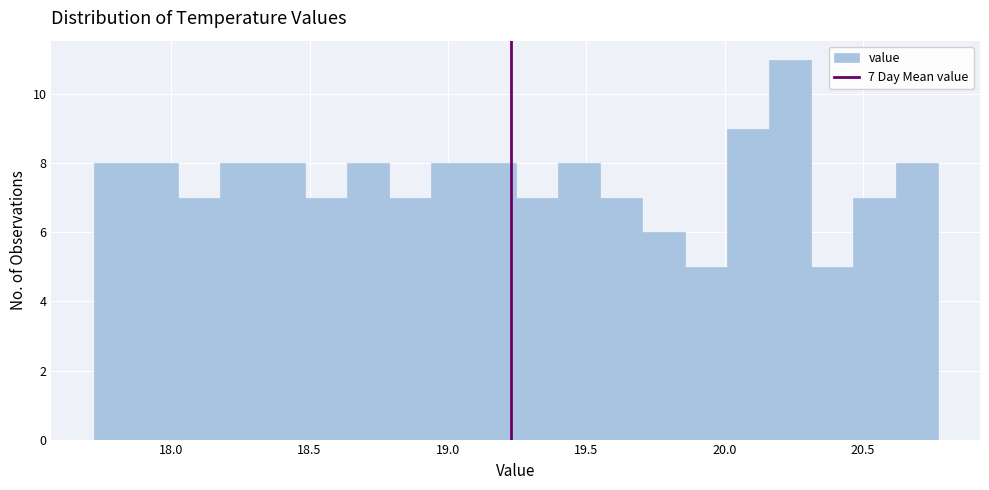

Around what value on the x-axis is the tallest bar? Give the approximate position of its centre, as read against the axis.

20.25